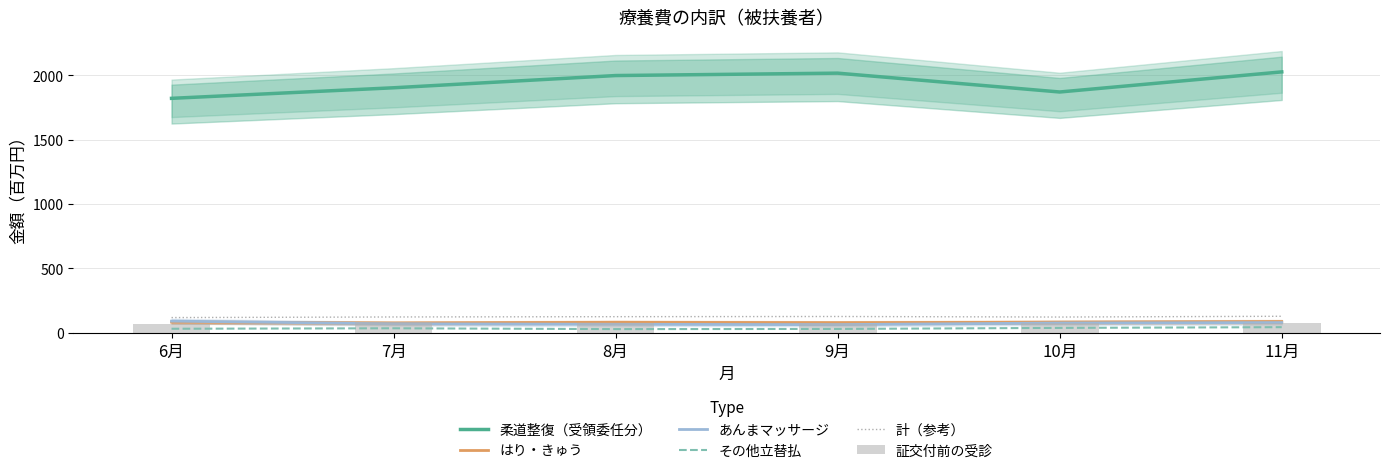

Which category has the highest value in the 証交付前の受診 series?

7月